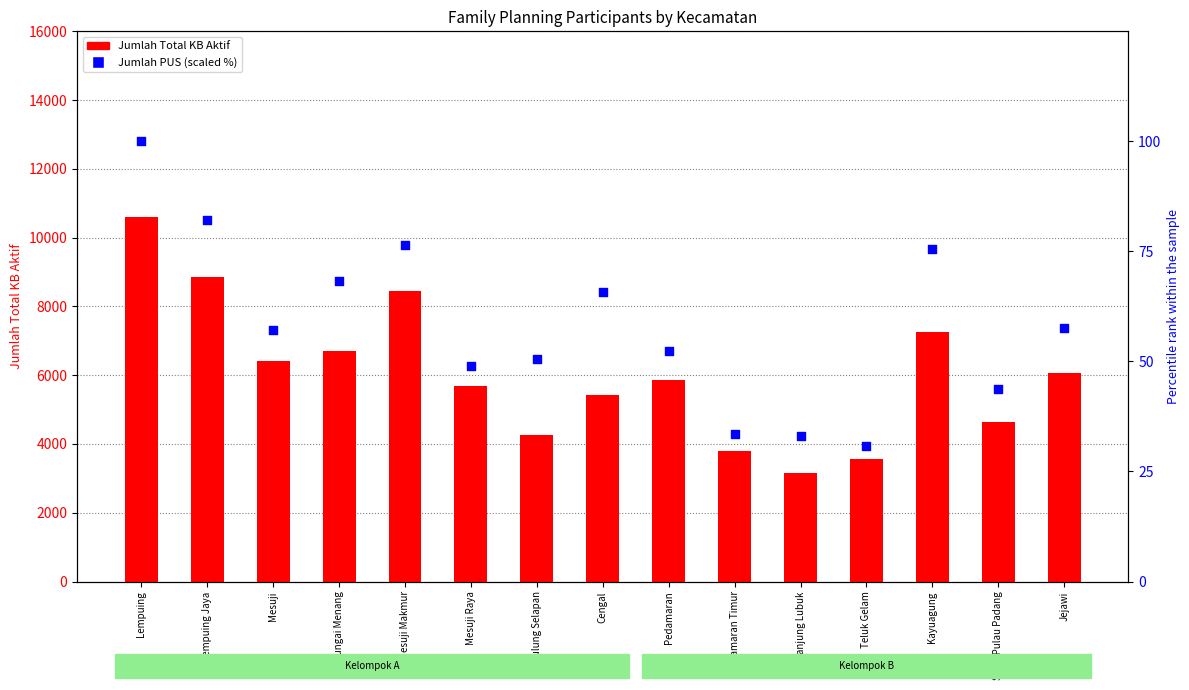

Which series contains the lowest Y value?

Jumlah PUS (scaled %)